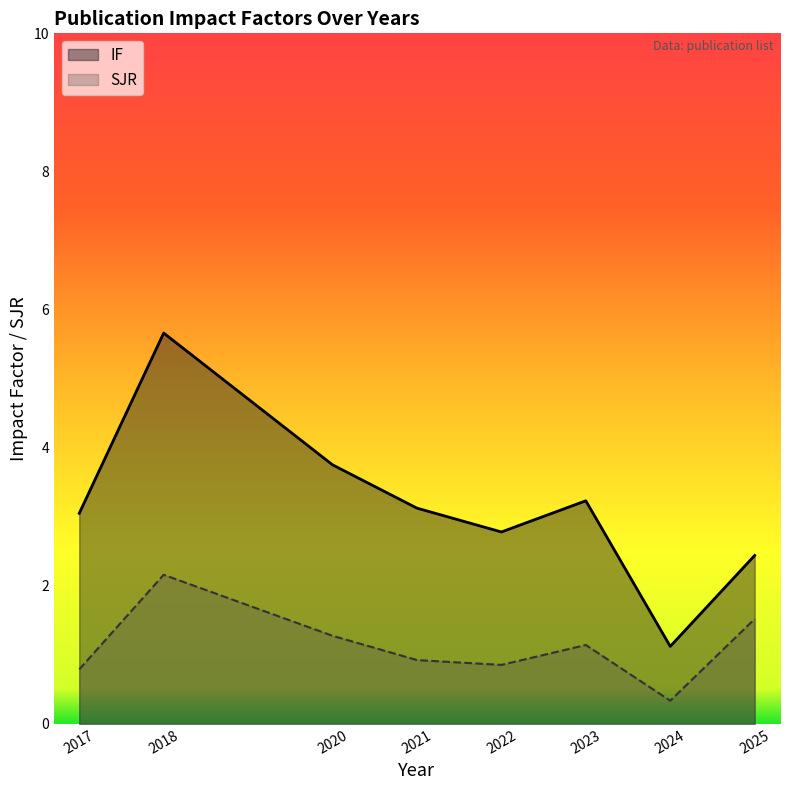

What is the total value across all series at 2021?

4.0